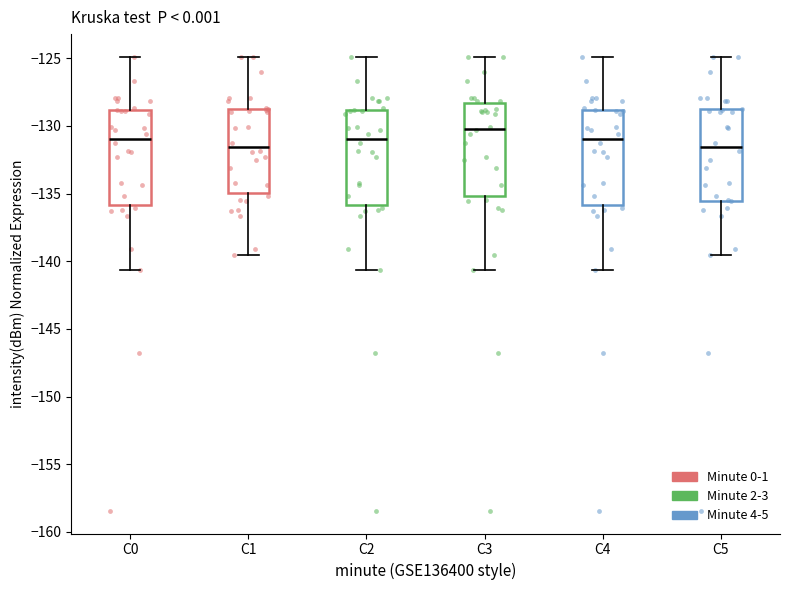

Where does the lower whisker of the box for C0 end on the y-axis? The values are not printed on the chart, so give them approximately, as read against the axis.

-140.5